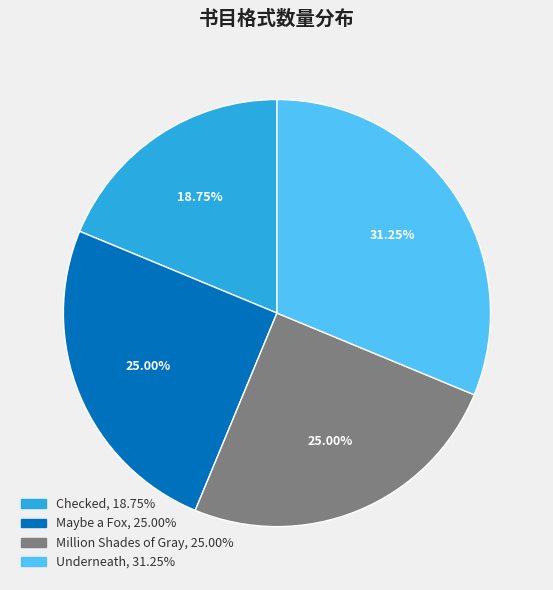

Is there any slice that represents more than half of the pie?

No